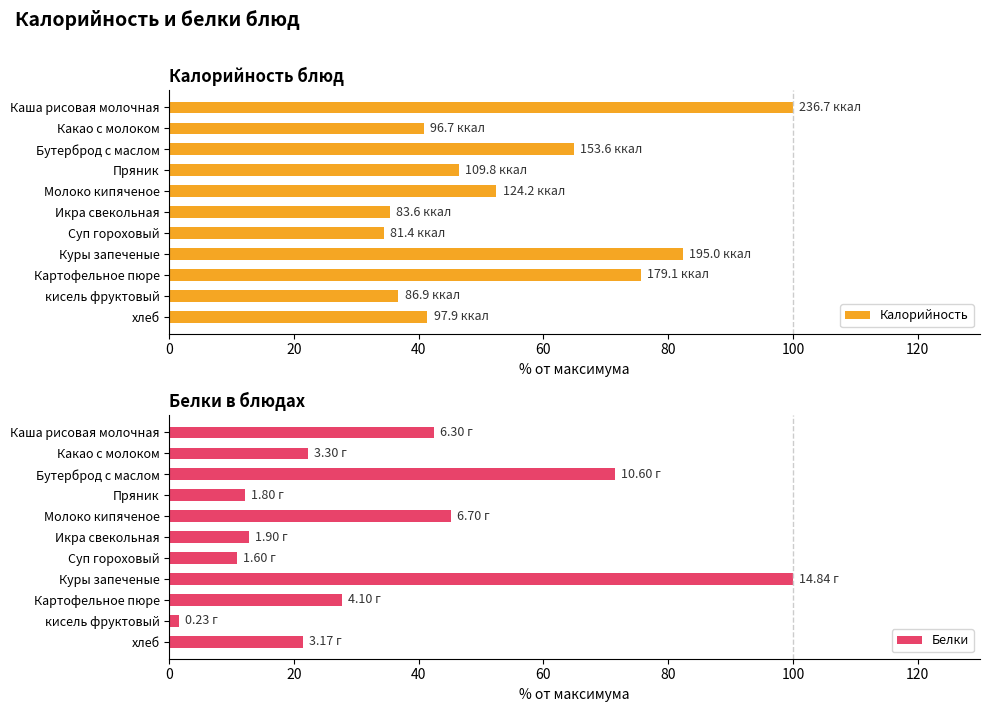

The Калорийность series shows 46.4 at Пряник. True or false?

True